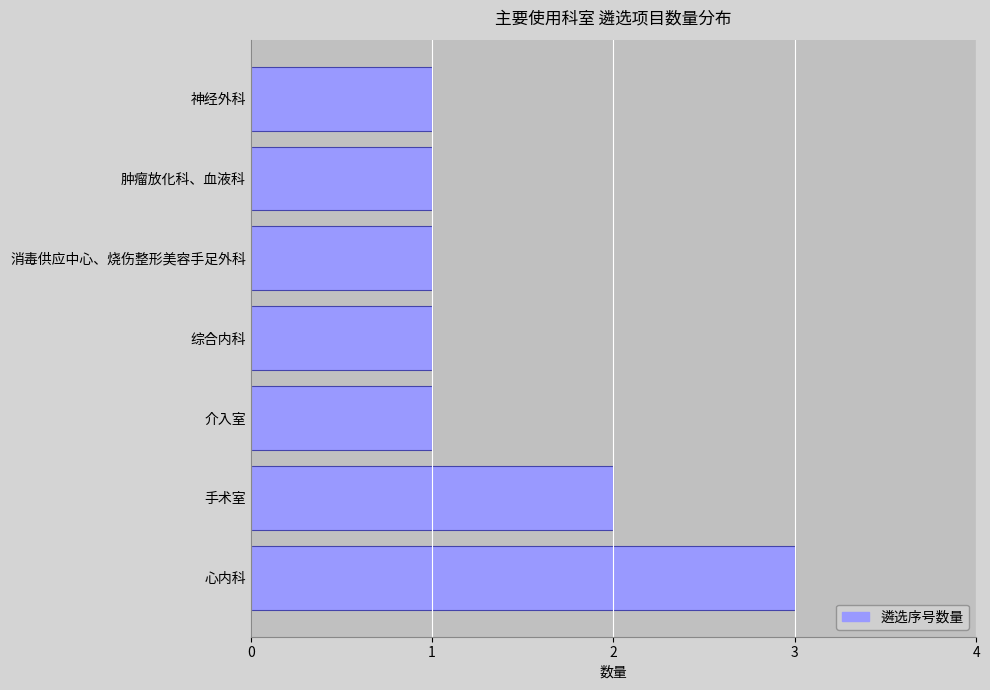

Read the value at 心内科.

3